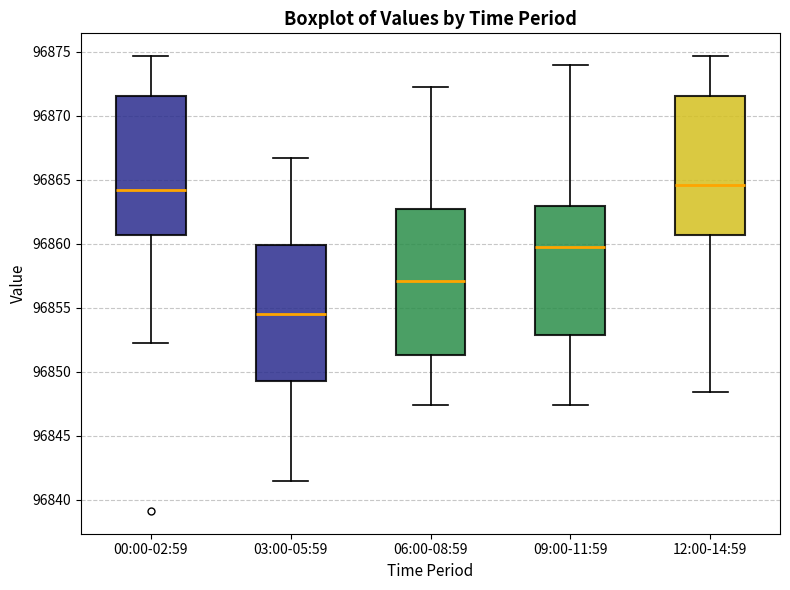

Where is the lower edge of the box for 06:00-08:59 on the y-axis? The values are not printed on the chart, so give them approximately, as read against the axis.

96851.5